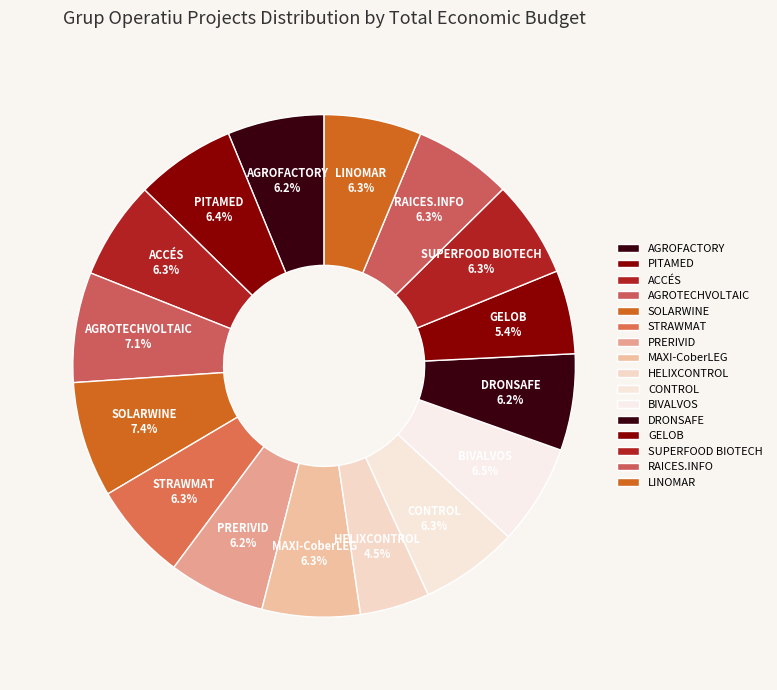

What is the smallest slice in the pie chart?

HELIXCONTROL